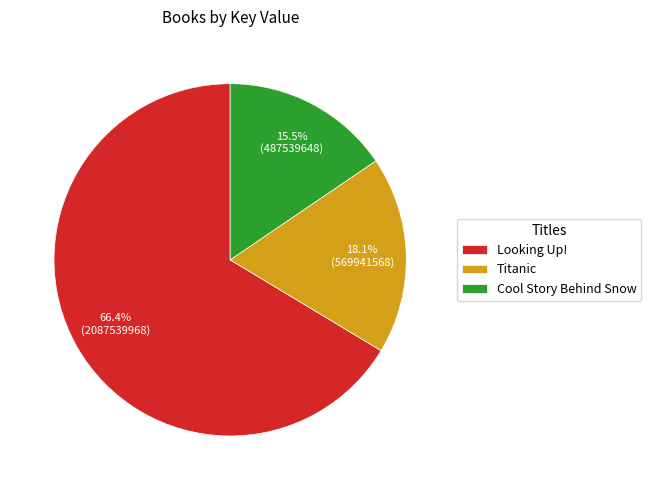

Approximately how many times larger is the value at Looking Up! compared to Cool Story Behind Snow?

4.3